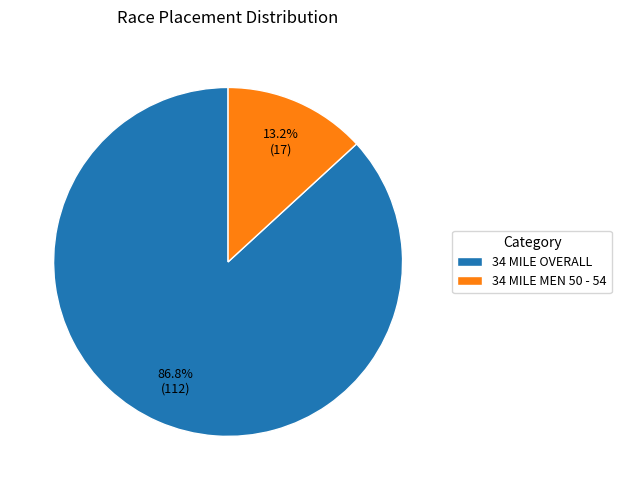

To the nearest percent, what is the combined percentage of 34 MILE OVERALL and 34 MILE MEN 50 - 54?

100%